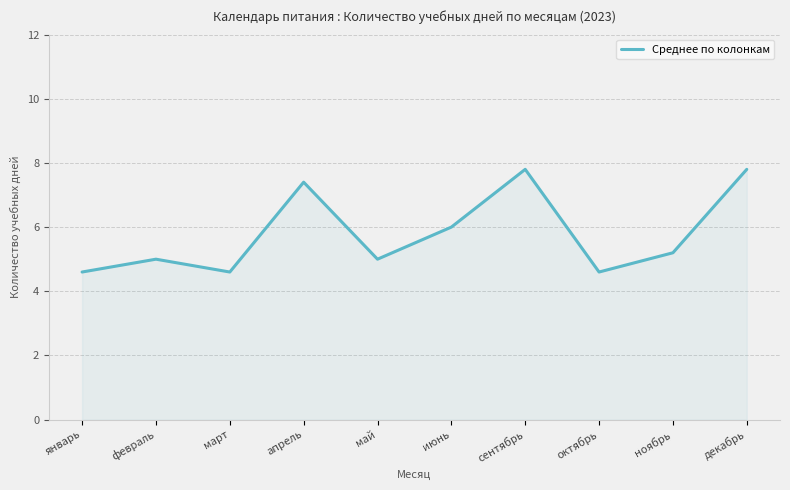

What is the approximate value at июнь?

6.0